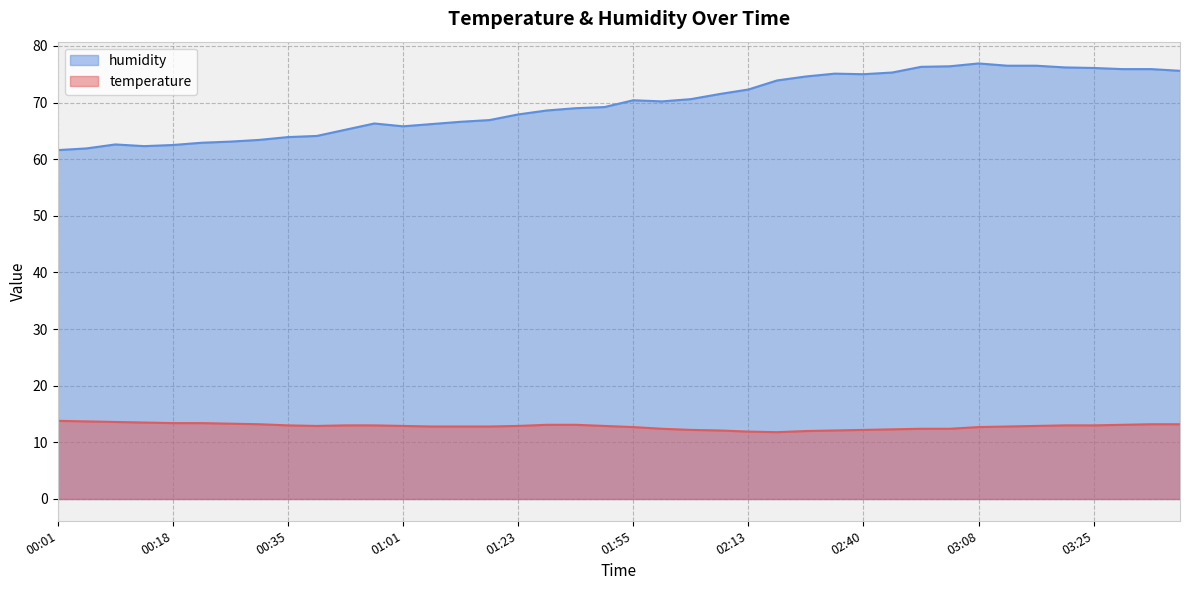

Reading left to right, extract all data points from this chart.

temperature: 13.8	13.7	13.6	13.5	13.4	13.4	13.3	13.2	13.0	12.9	13.0	13.0	12.9	12.8	12.8	12.8	12.9	13.1	13.1	12.9	12.7	12.4	12.2	12.1	11.9	11.8	12.0	12.1	12.2	12.3	12.4	12.4	12.7	12.8	12.9	13.0	13.0	13.1	13.2	13.2
humidity: 61.6	61.9	62.6	62.3	62.5	62.9	63.1	63.4	63.9	64.1	65.2	66.3	65.8	66.2	66.6	66.9	67.9	68.6	69.0	69.2	70.4	70.2	70.6	71.5	72.3	73.9	74.6	75.1	75.0	75.3	76.3	76.4	76.9	76.5	76.5	76.2	76.1	75.9	75.9	75.6